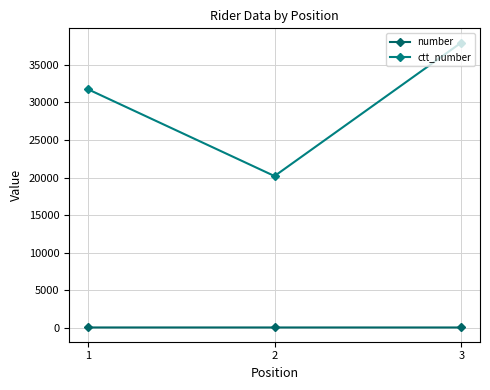

What is the spread (max minus min) of values at 1?

31706